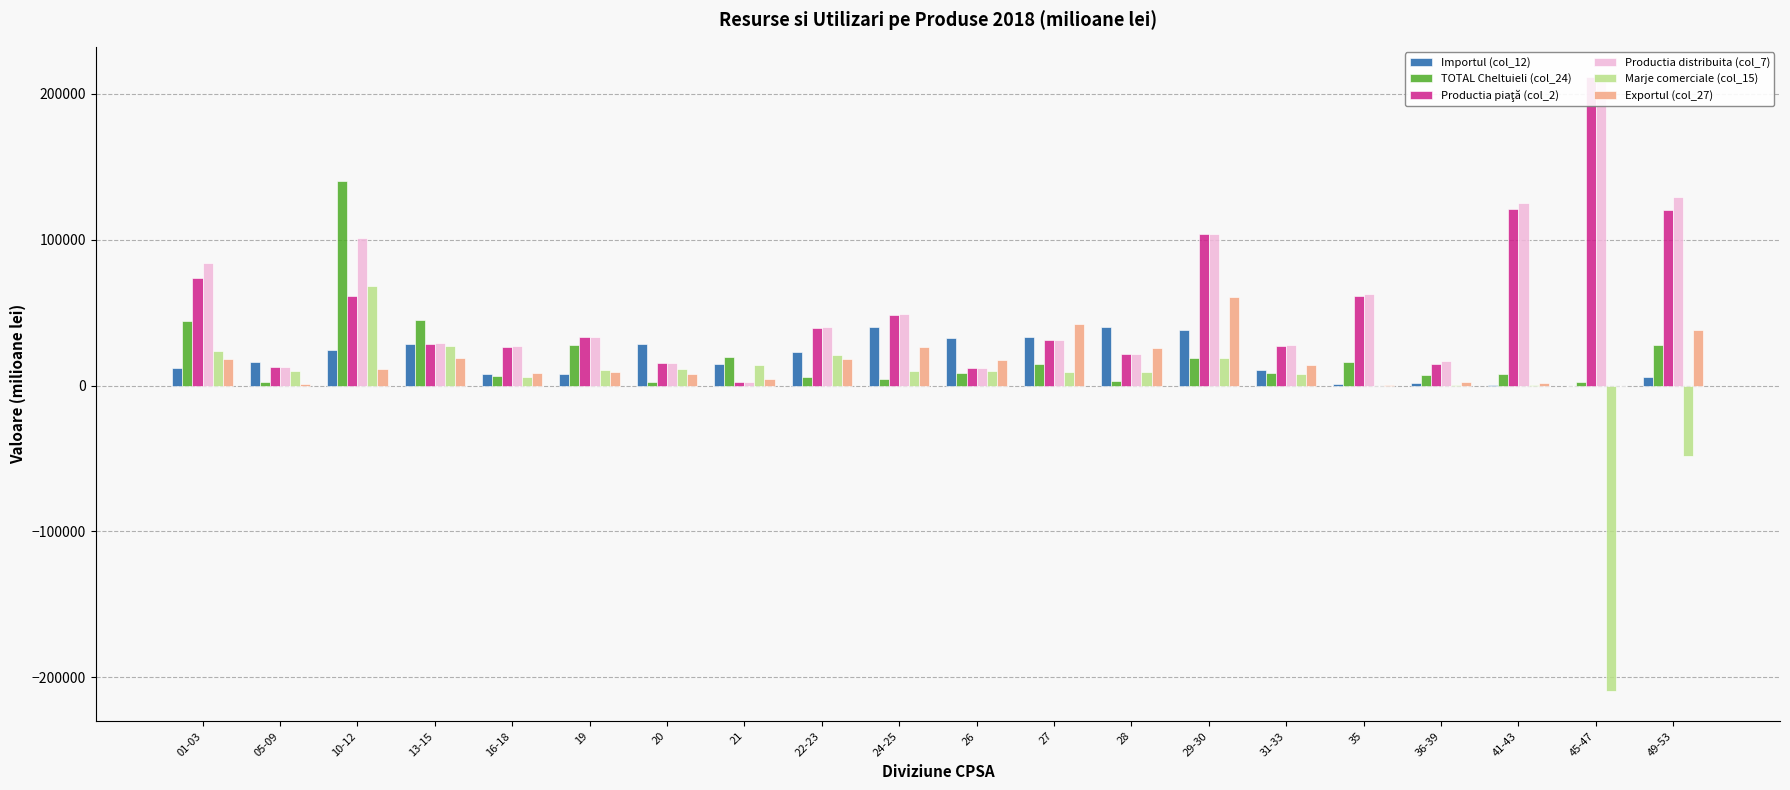

What is the highest value of the Productia piaţă (col_2) series?

211248.8